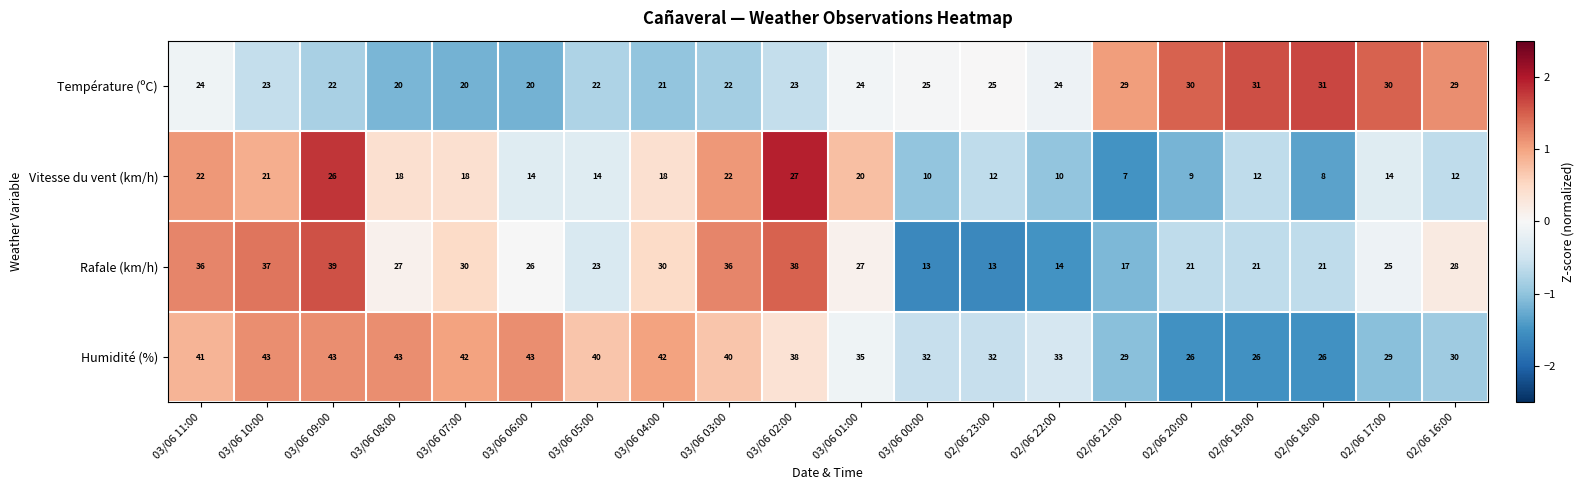

Which series has the largest total across all categories?

Humidité (%)